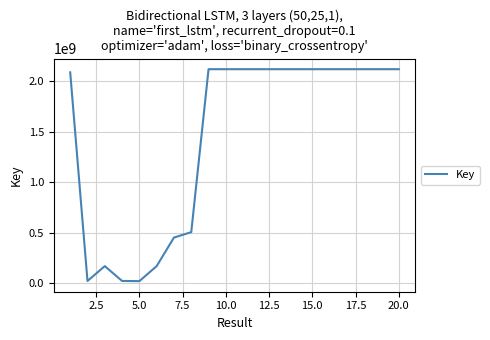

What is the difference between the maximum and minimum values?

2098552307